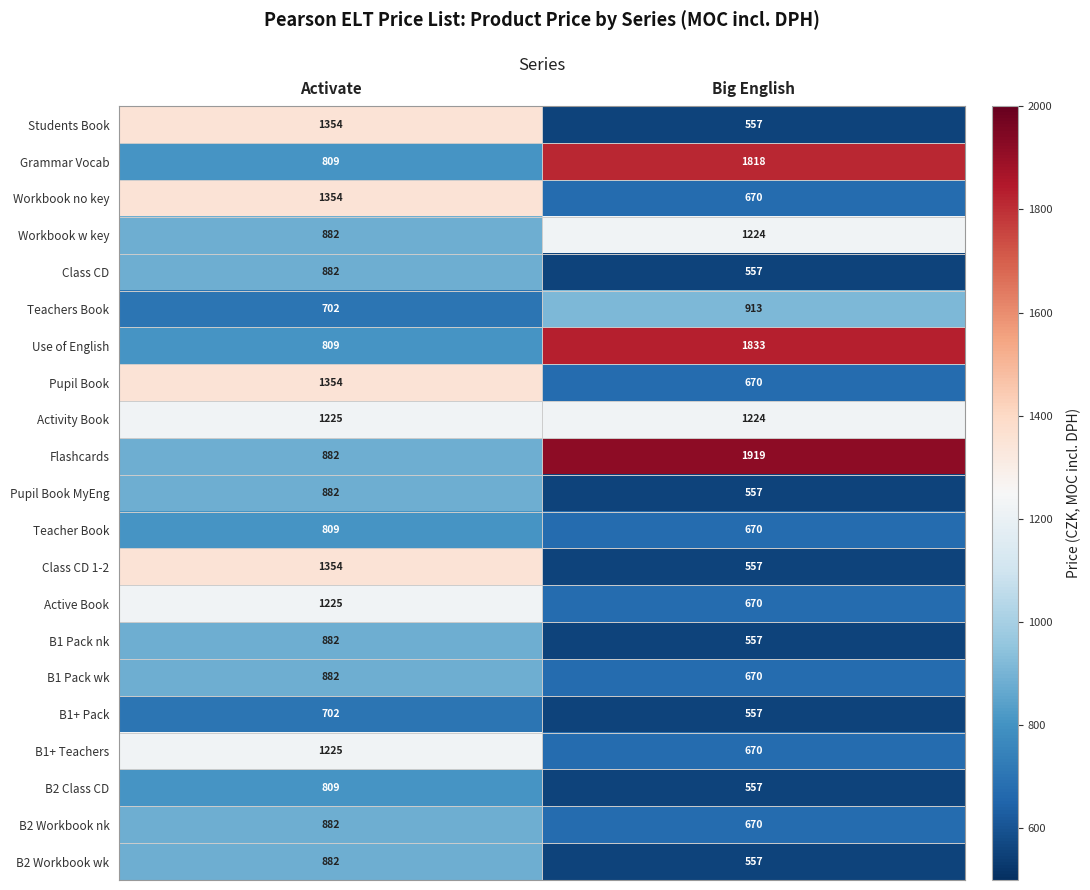

Is the value of Pupil Book MyEng at Big English greater than the value of Students Book at Activate?

No